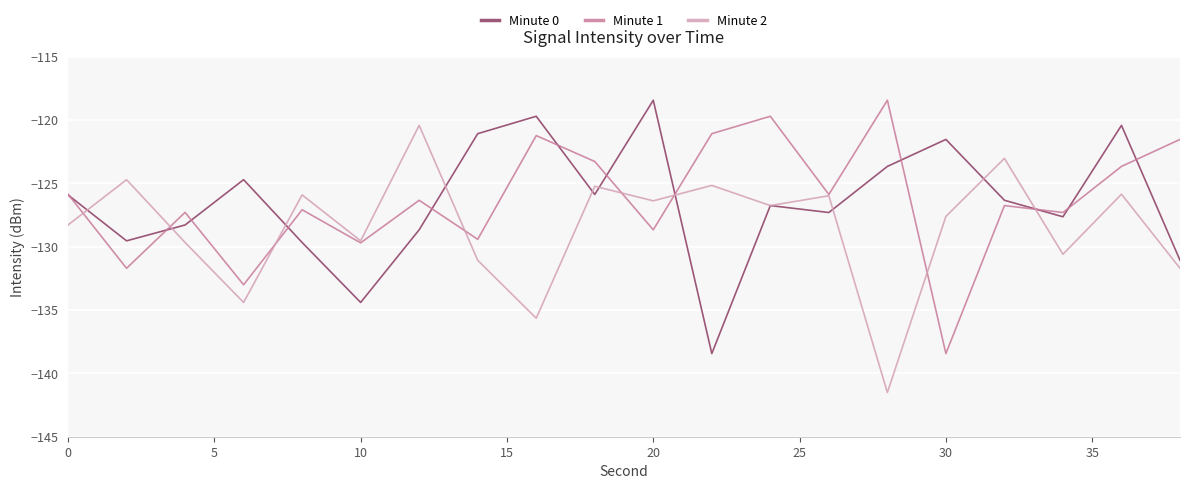

What is the maximum value for Minute 0?

-118.4